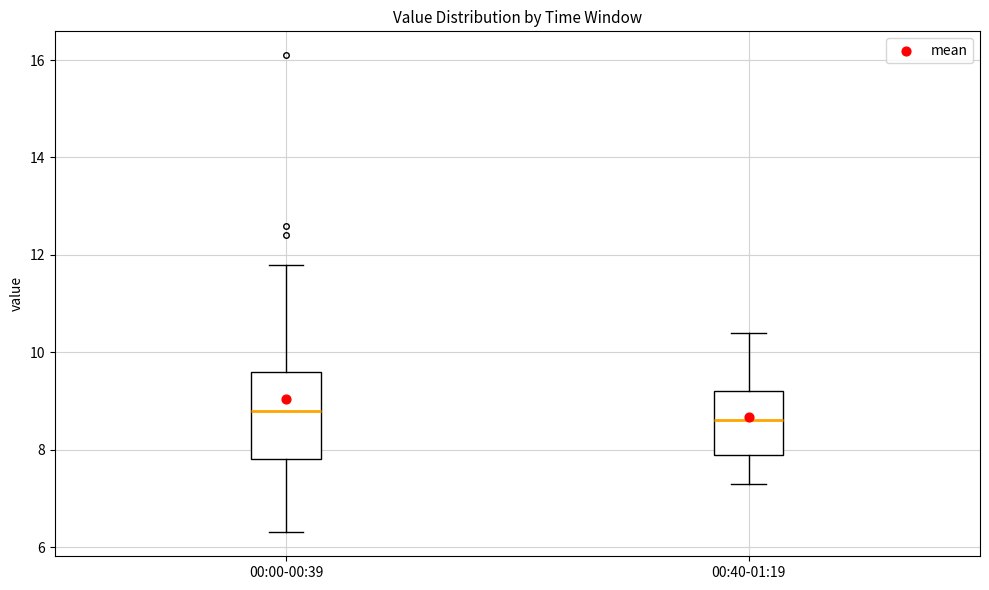

Reading left to right, transcribe this box plot: for each box, give where its median line is, the range the box spans, and where its two whiskers end, as read against the y-axis. The values are not printed on the chart, so give them approximately, as read against the axis.

00:00-00:39: median 8.8, box 7.8 to 9.6, whiskers 6.4 to 11.8
00:40-01:19: median 8.6, box 8.0 to 9.2, whiskers 7.4 to 10.4